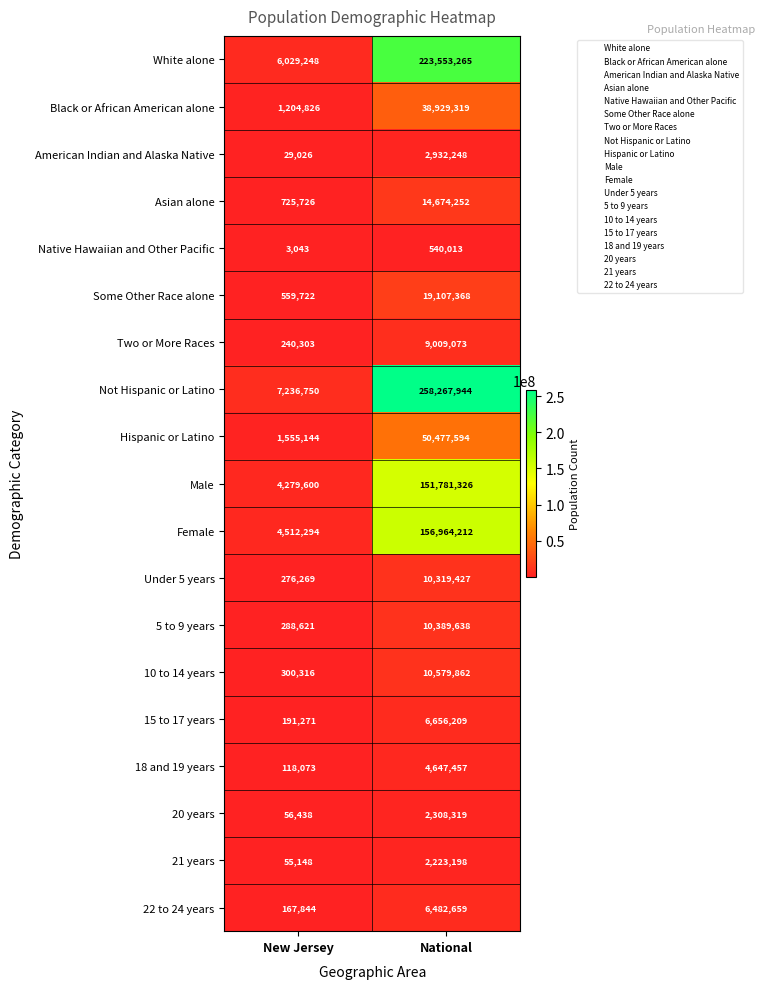

The value of 21 years at National is 2223198. True or false?

True